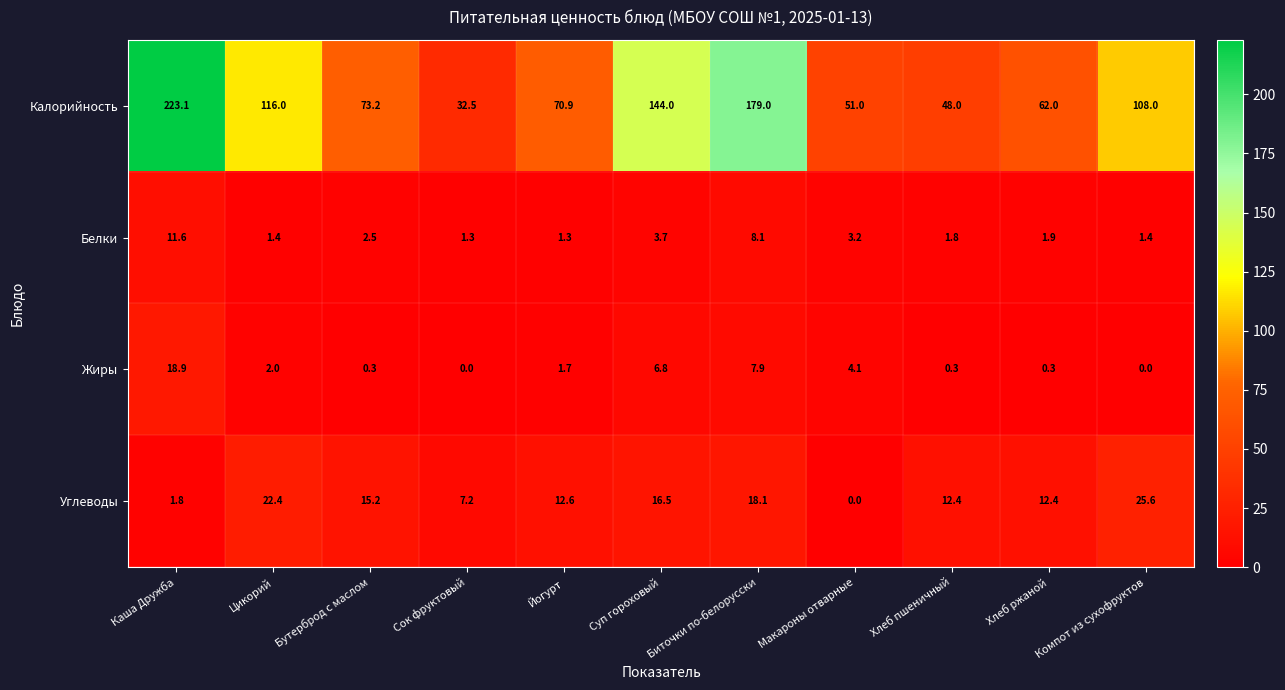

Where is Калорийность nearest to the value 127?

Цикорий